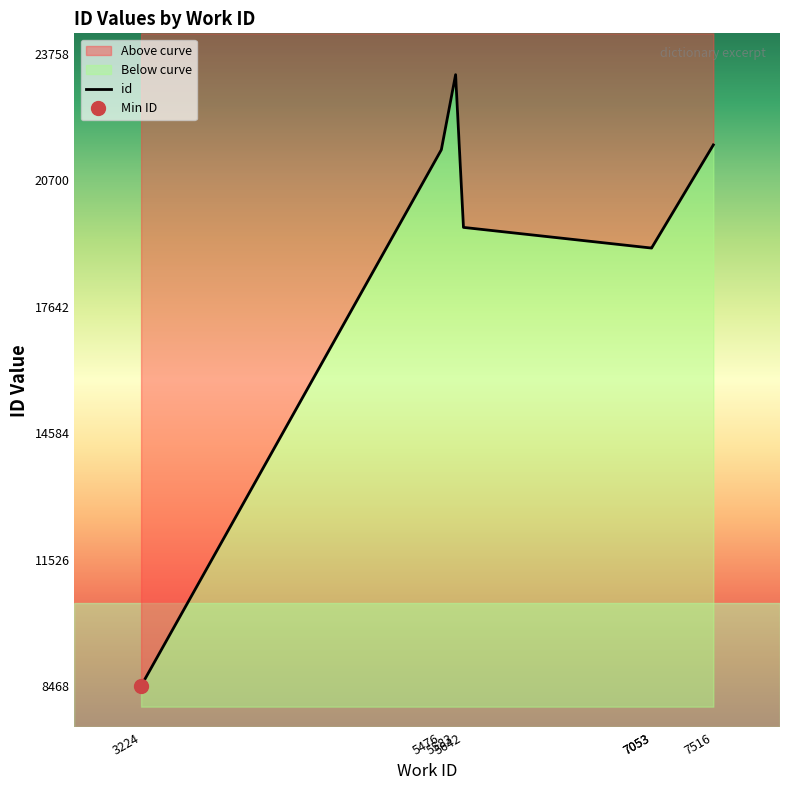

Rank the categories by value from lowest to highest.

3224, 7053, 7053, 5642, 5476, 7516, 5583